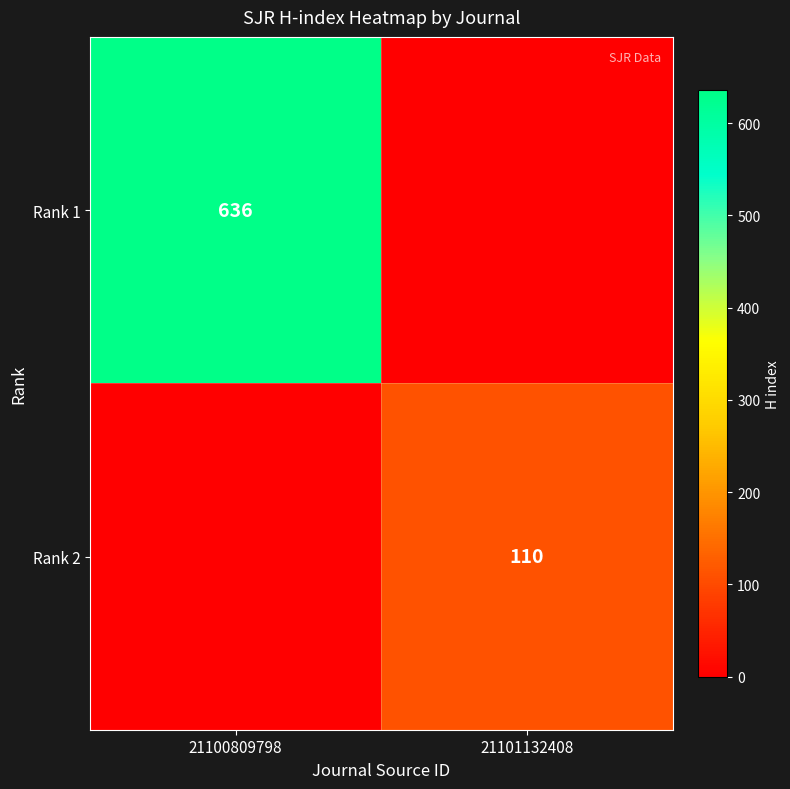

How many series are shown in this chart?

2